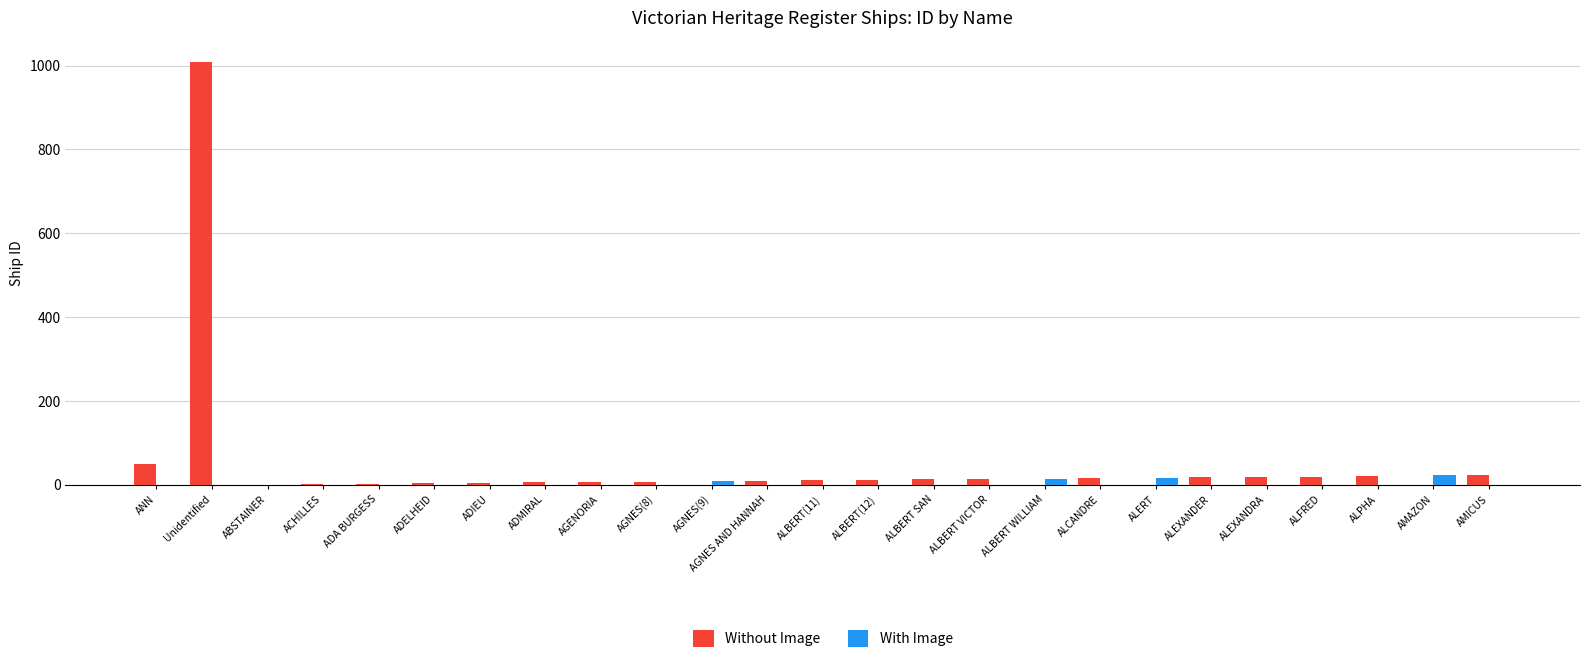

How many data points does each series have?

25